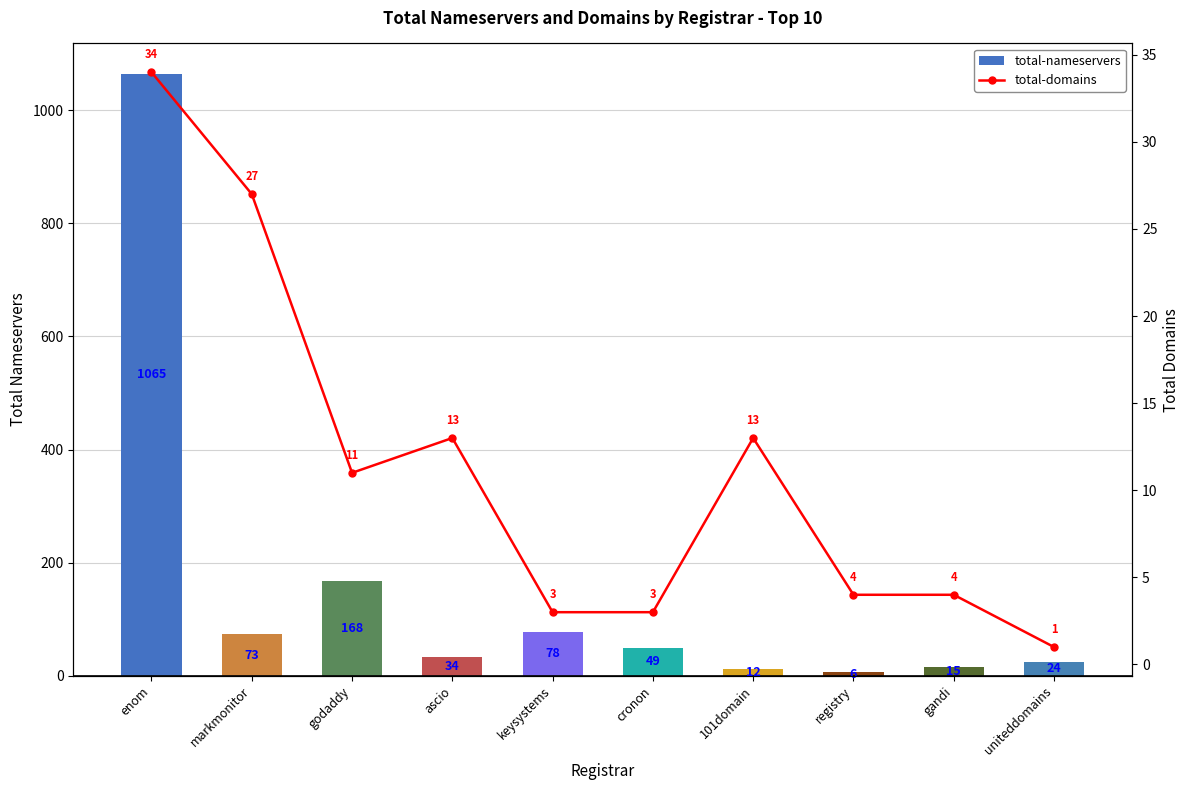

At which label does total-nameservers reach its minimum?

registry